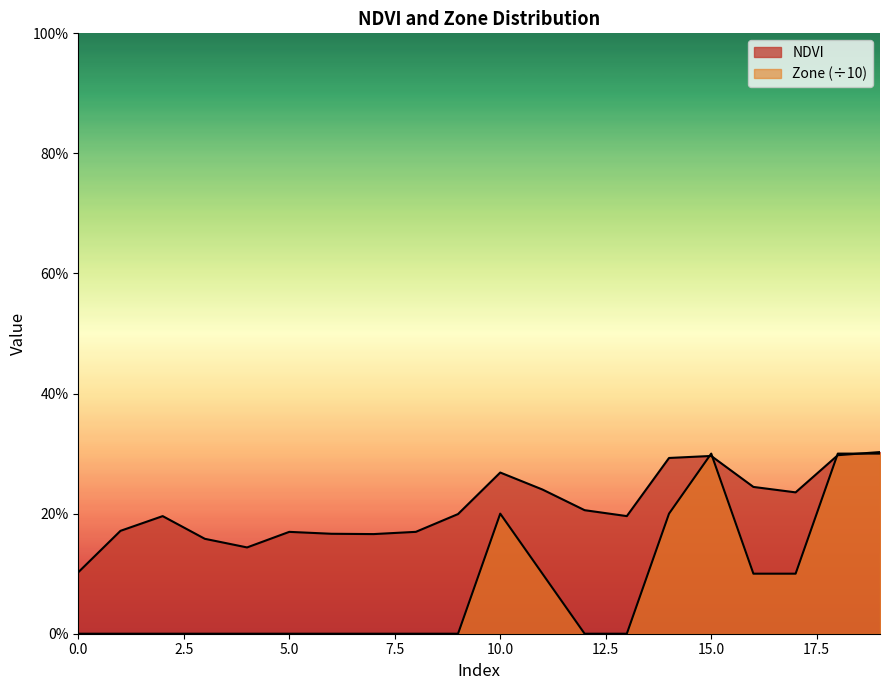

Between which two adjacent categories do Zone and NDVI first intersect?

14 and 15